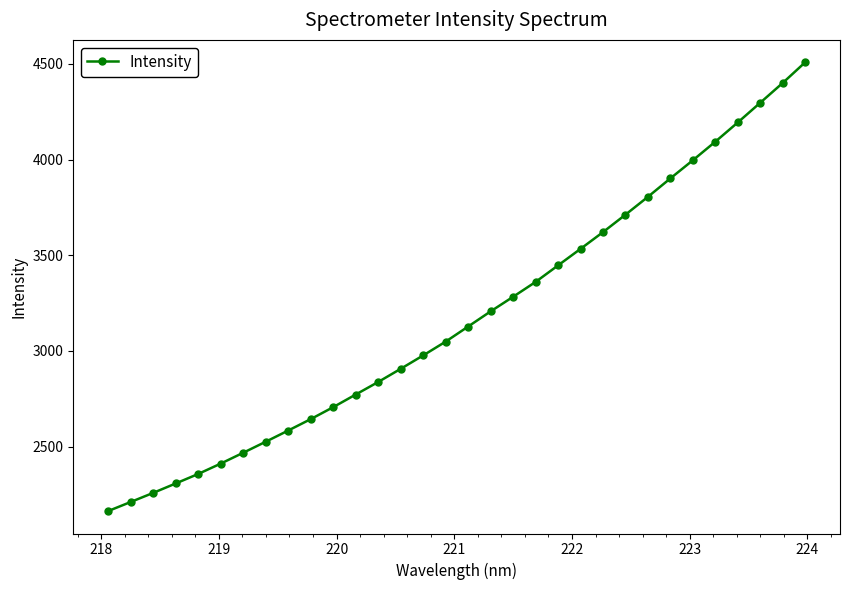

What is the value of the 6th point from the left?

2410.8